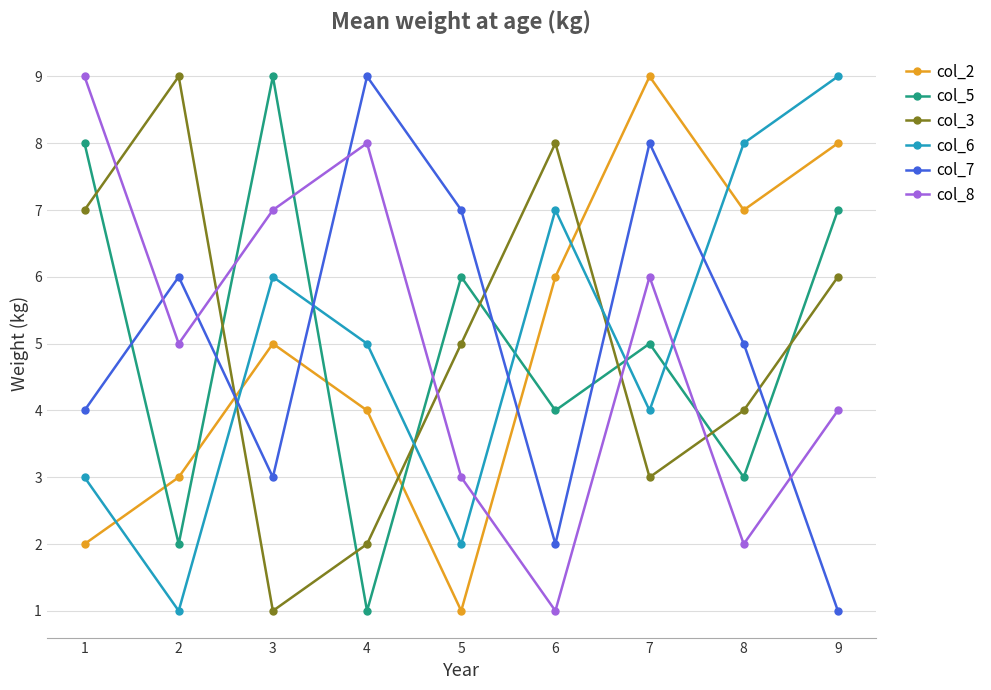

How many series are shown in this chart?

6